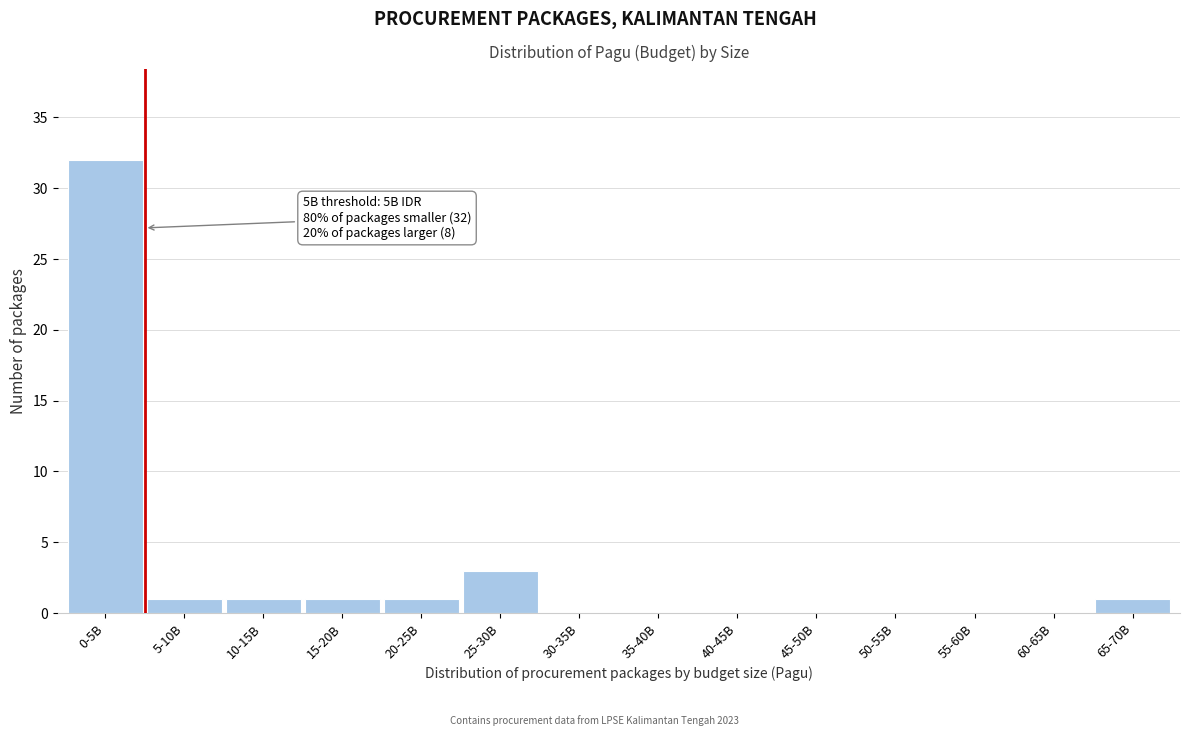

Reading left to right, what are all the values shown in this chart?

0-5B=32	5-10B=1	10-15B=1	15-20B=1	20-25B=1	25-30B=3	30-35B=0	35-40B=0	40-45B=0	45-50B=0	50-55B=0	55-60B=0	60-65B=0	65-70B=1